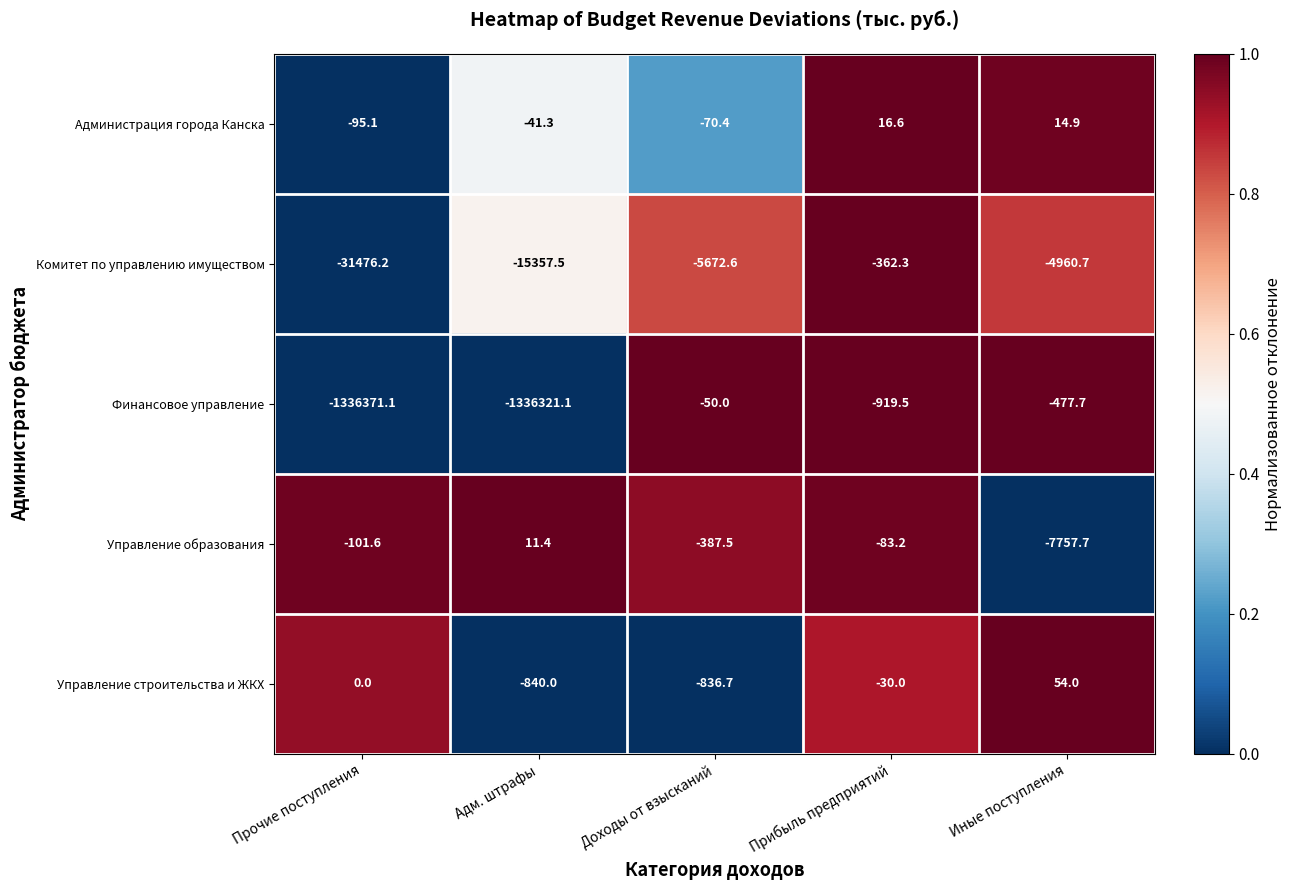

What is the difference between the maximum and minimum values in the Финансовое управление series?

1336321.1